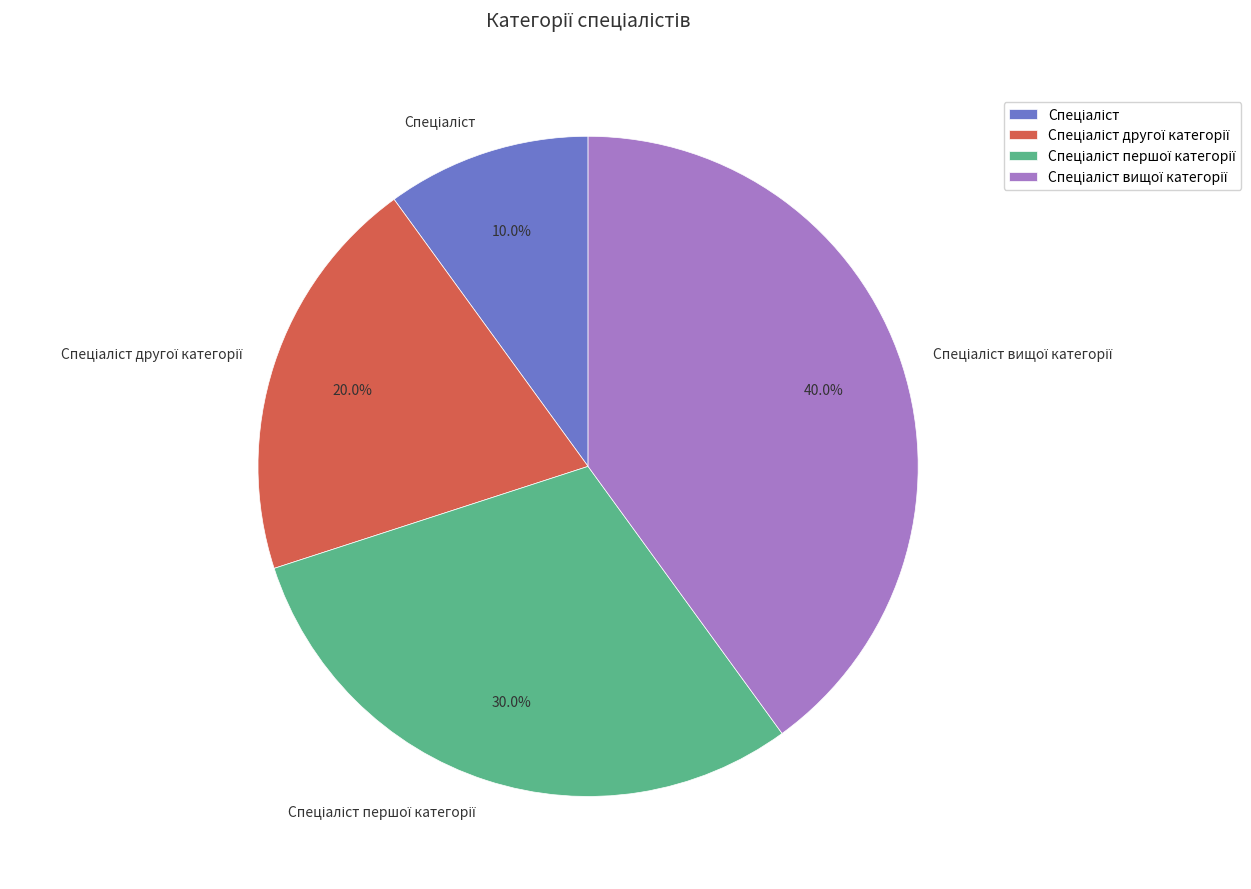

Does any single category account for the majority?

No